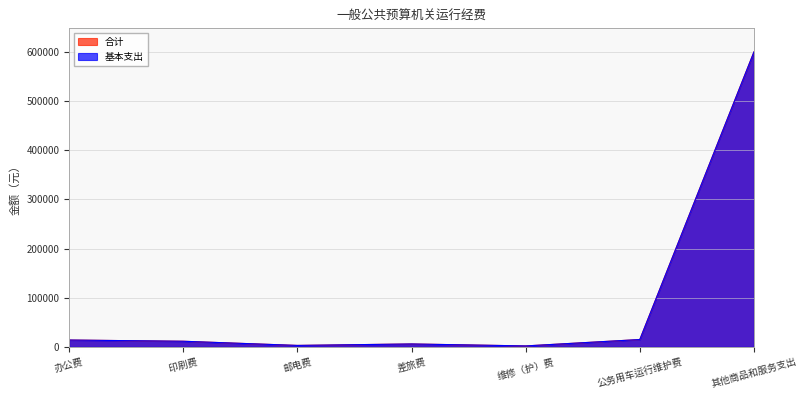

True or false: 基本支出 has more than 1 interior local peaks.

False